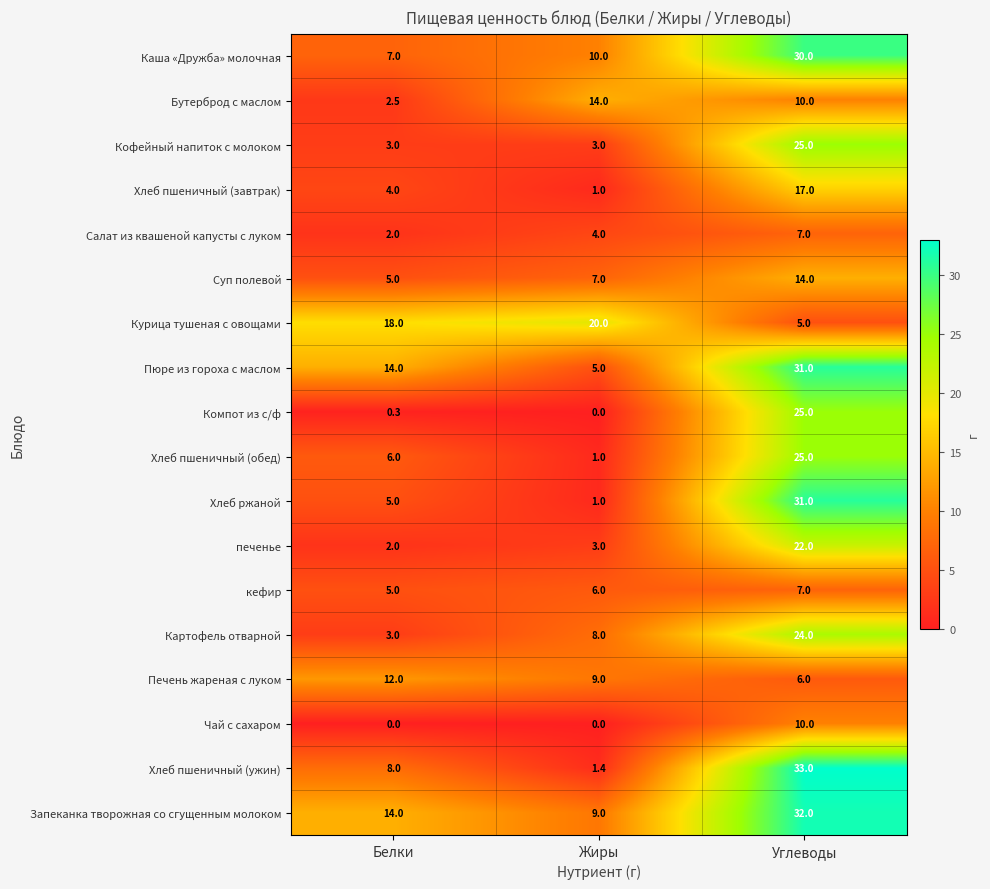

Count the Чай с сахаром values in the range 0 to 10.

3